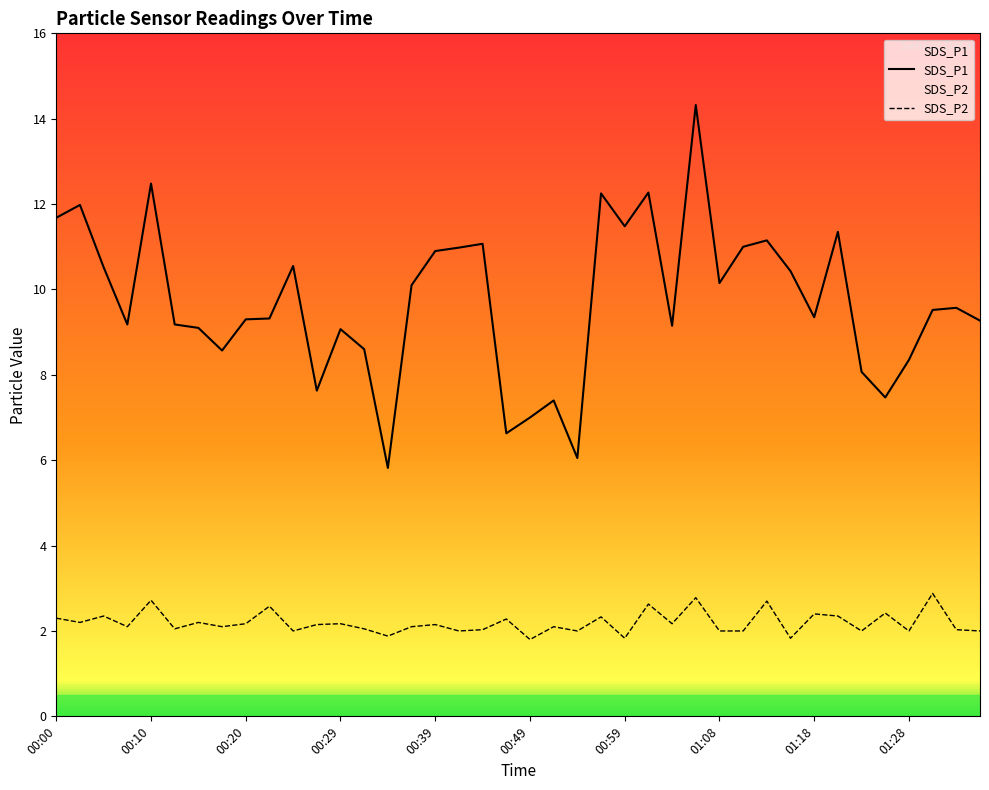

In SDS_P1, how many points are lower than both neighbors (excluding endpoints)?

11